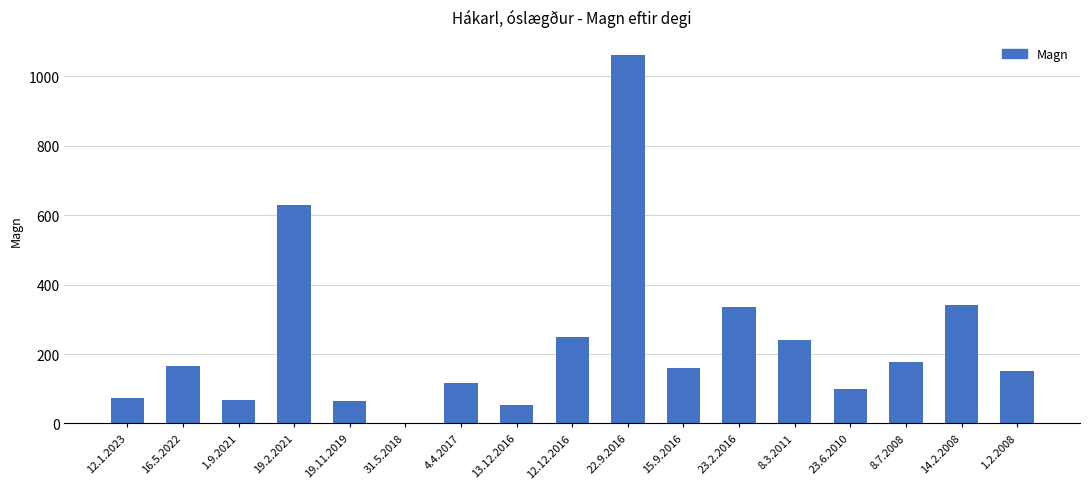

True or false: the data shows 18 at 19.11.2019.

False